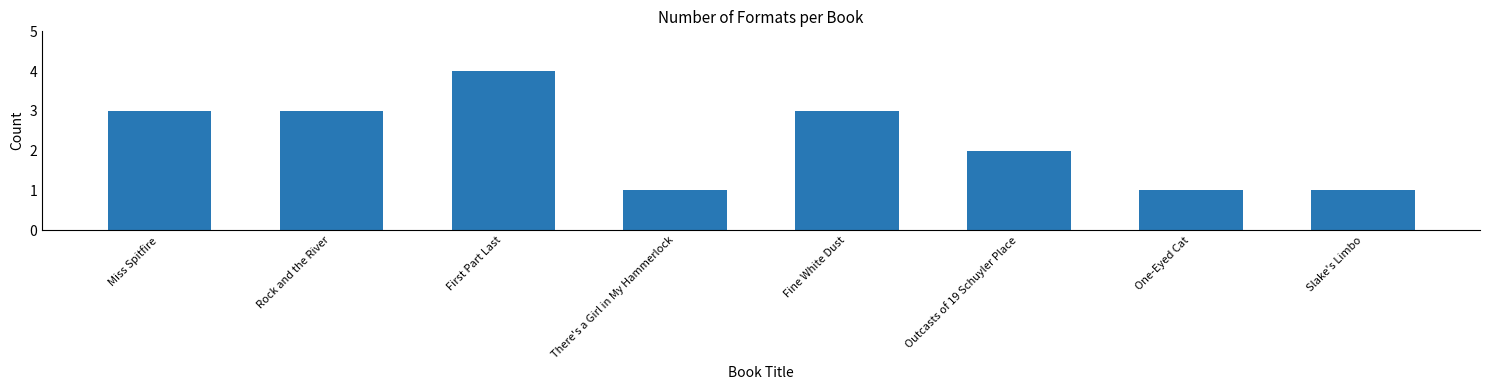

What is the label of the 8th bar from the left?

Slake's Limbo